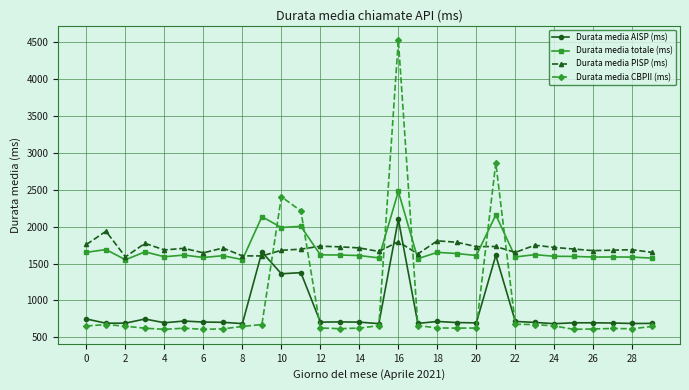

What is the value of the Durata media totale (ms) point at the 18th from the left?

1564.7